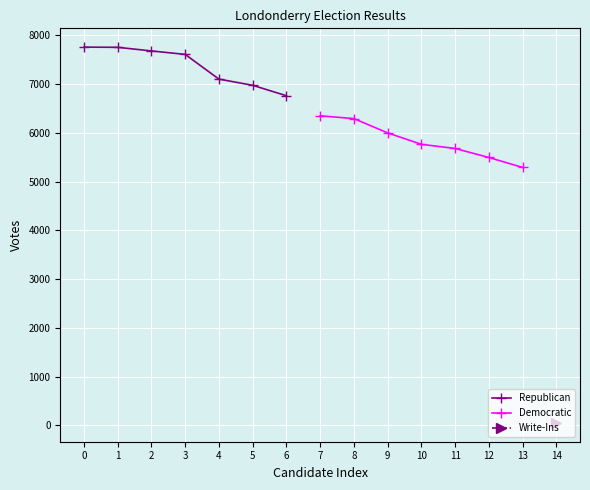

True or false: Democratic has more than 1 points higher than both neighbors.

False